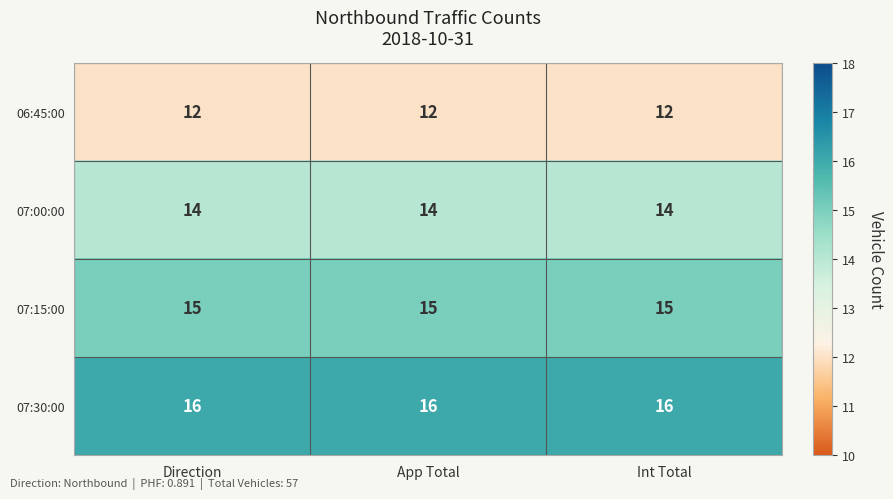

Which series has the largest total across all categories?

07:30:00